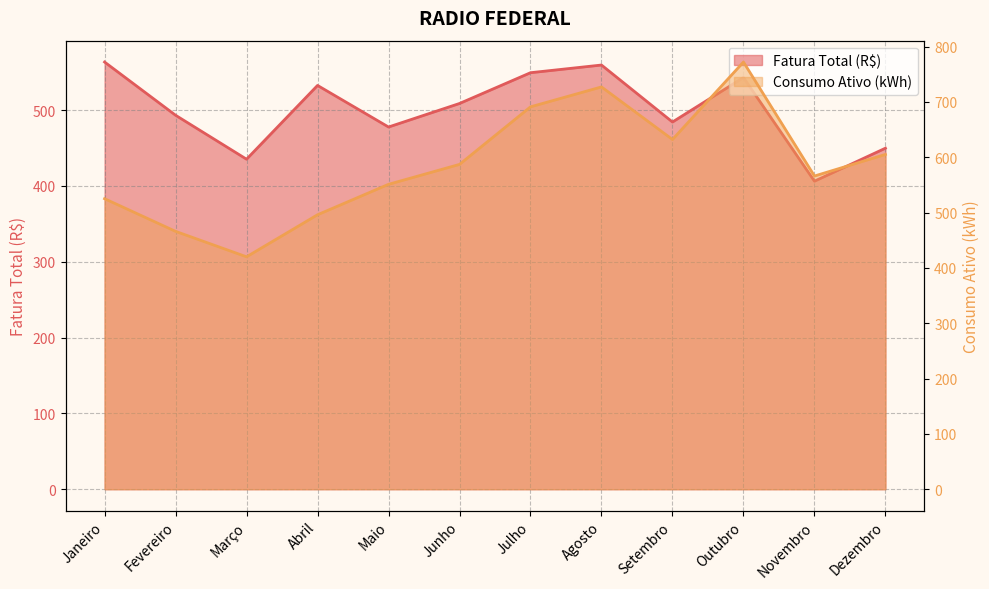

At which category does Consumo Ativo (kWh) reach its first local valley?

Março